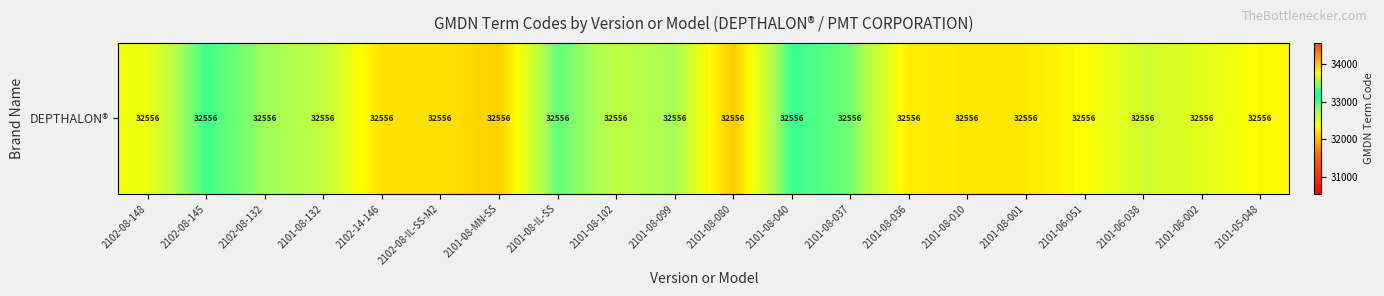

Which category has the highest value across all series?

2101-08-040